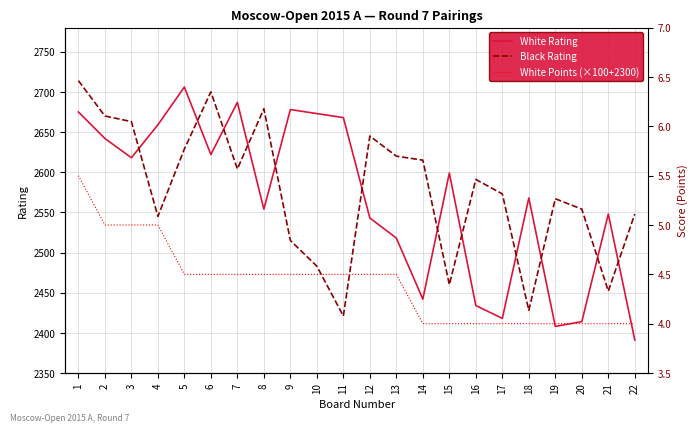

How many times do Black Rating and White Rating cross each other?

12